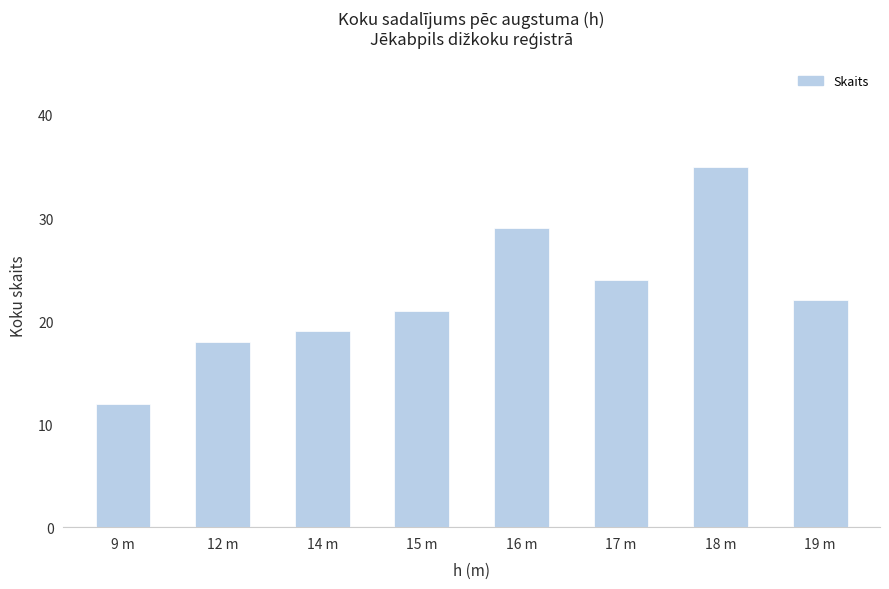

What position from the right is 17 m?

3